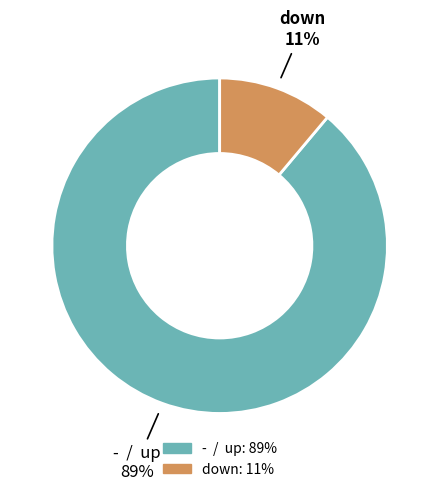

Is there any slice that represents more than half of the pie?

Yes